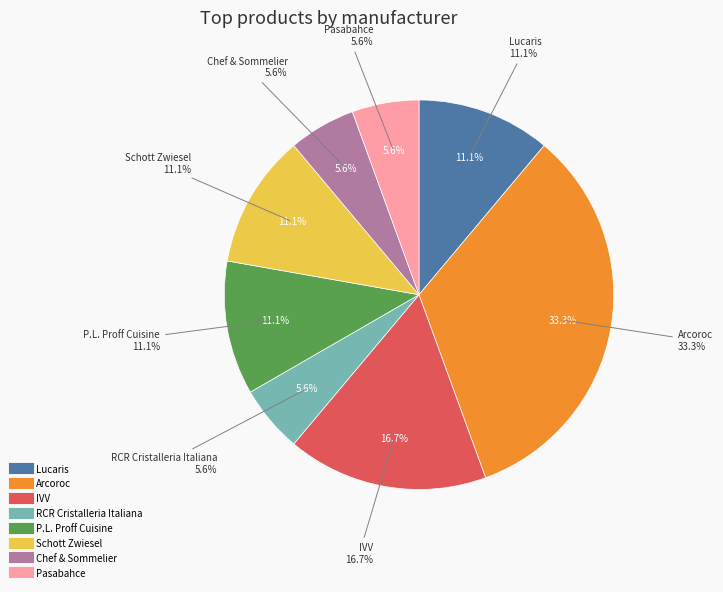

To the nearest percent, what is the difference between the largest and smallest slice percentages?

28%